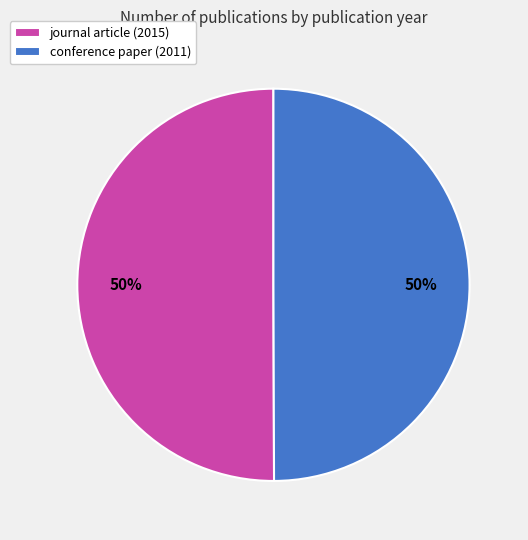

To the nearest percent, what portion does conference paper (2011) represent?

50%